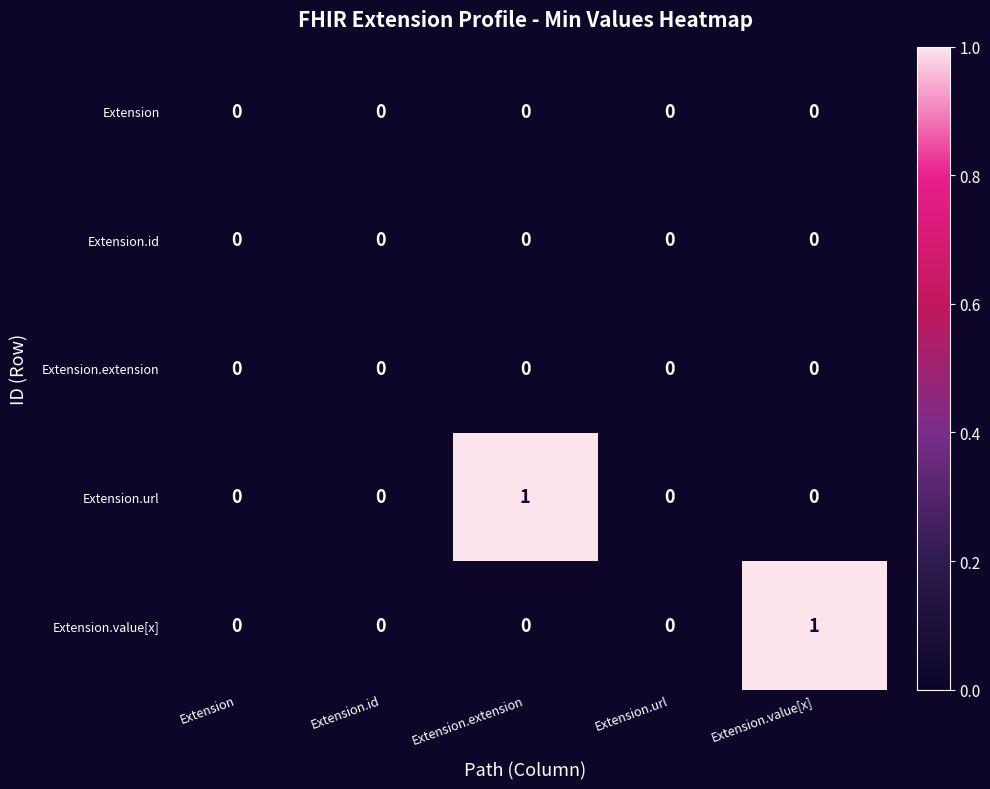

How many series are shown in this chart?

5